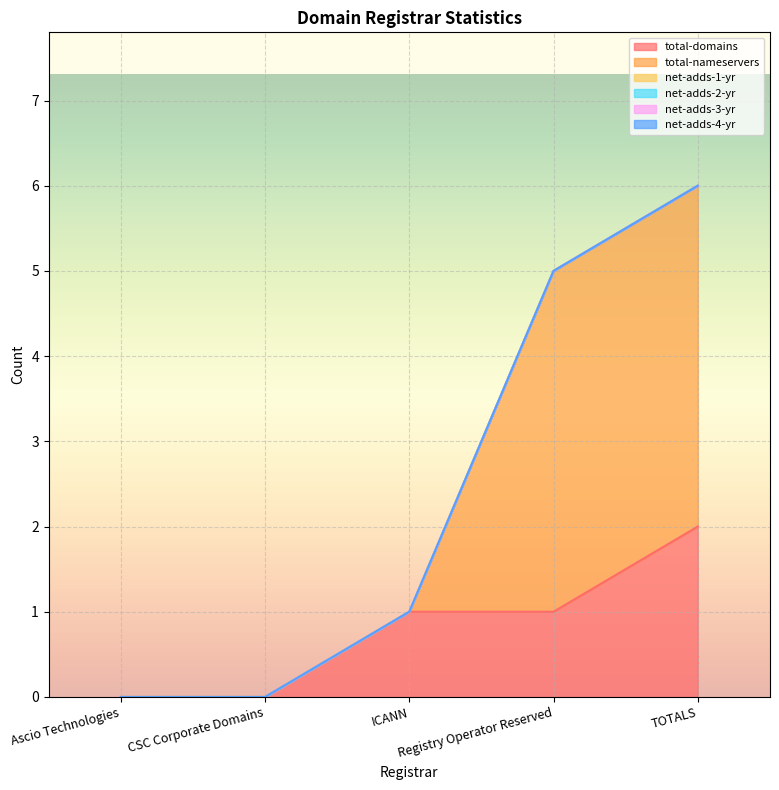

Is the value of net-adds-4-yr at CSC Corporate Domains greater than the value of net-adds-3-yr at ICANN?

No